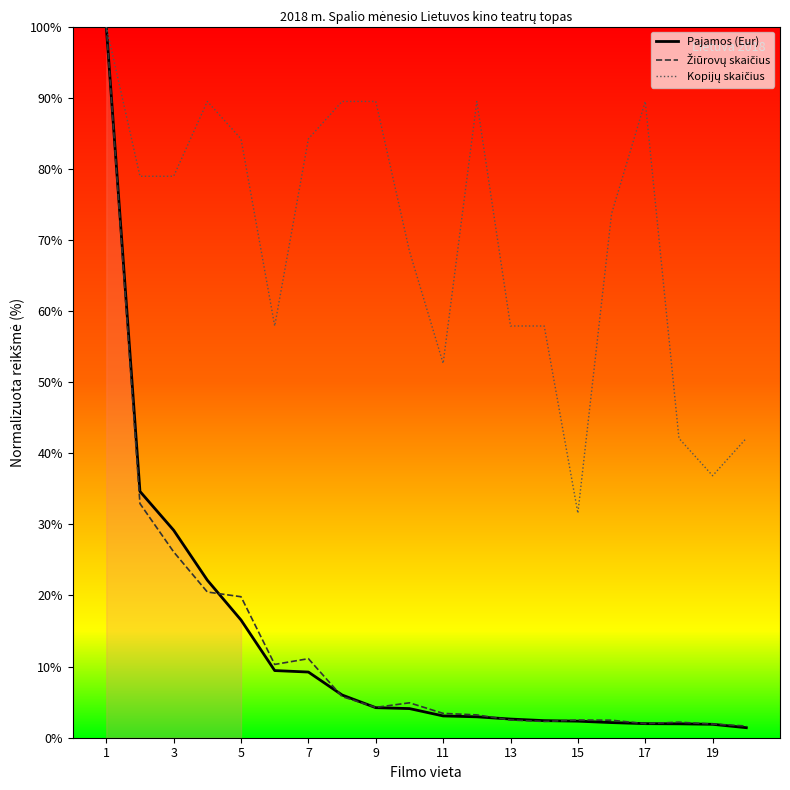

The value of Pajamos (Eur) at 5 is 8.5. True or false?

False